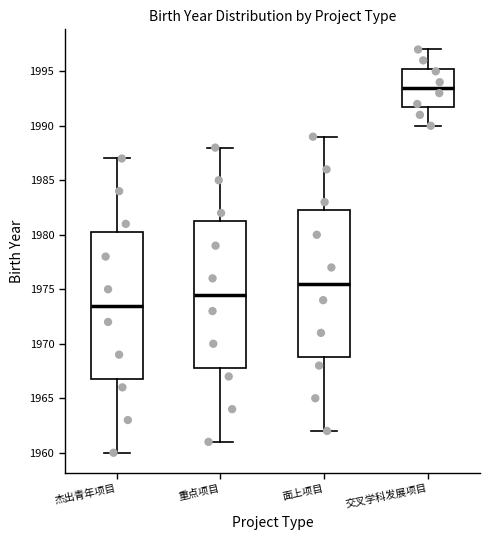

Which box has the highest median line?

交叉学科发展项目